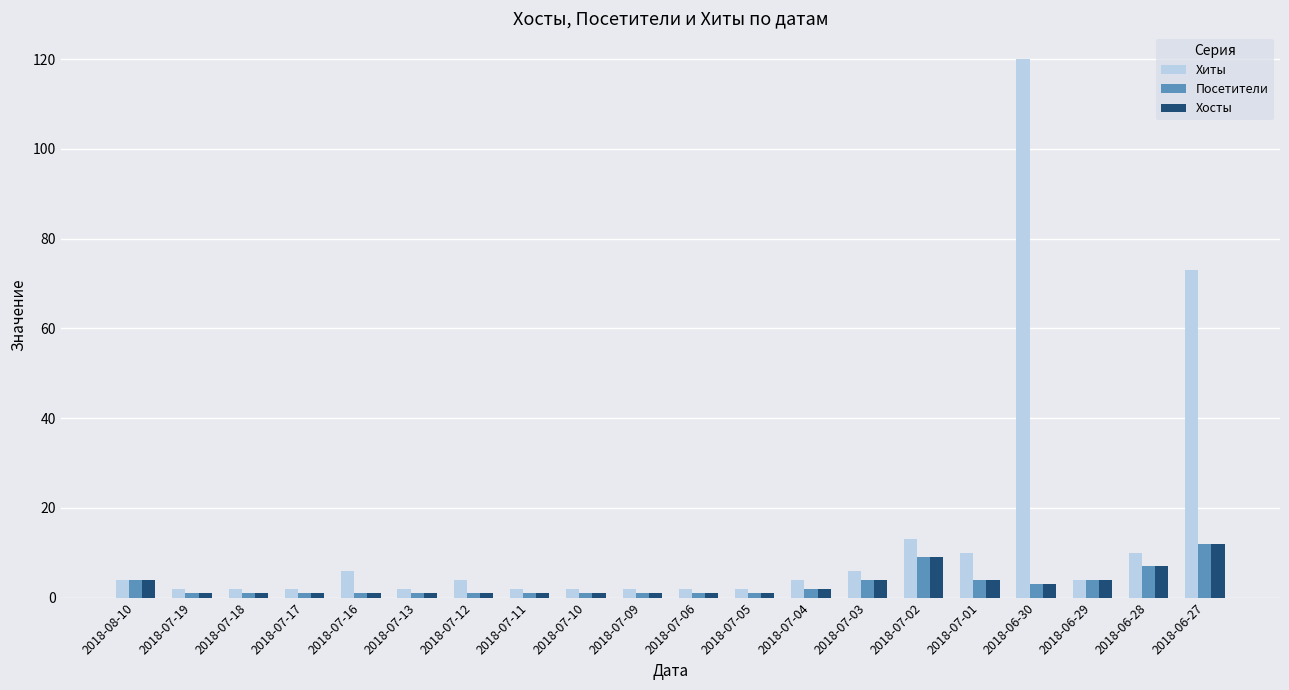

Which series changed the most between 2018-07-10 and 2018-06-27?

Хиты